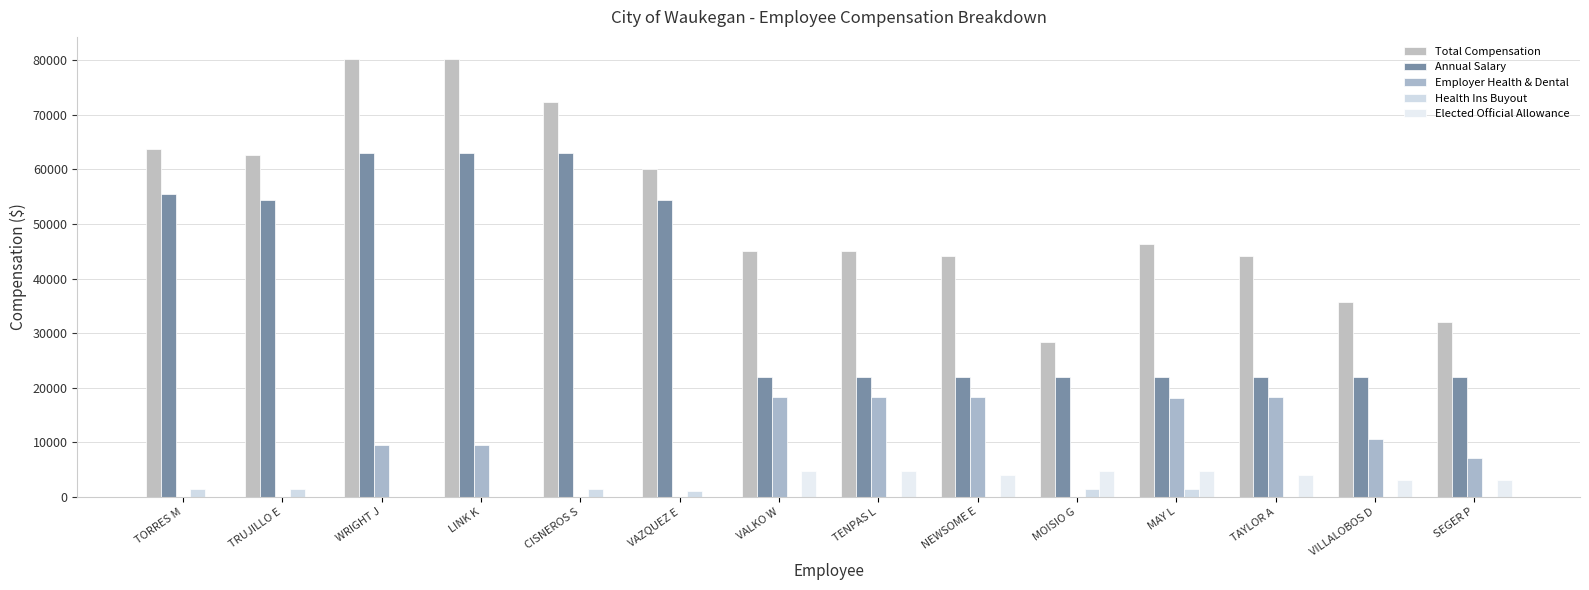

What is the difference between the Employer Health & Dental values at VALKO W and VILLALOBOS D?

7565.0